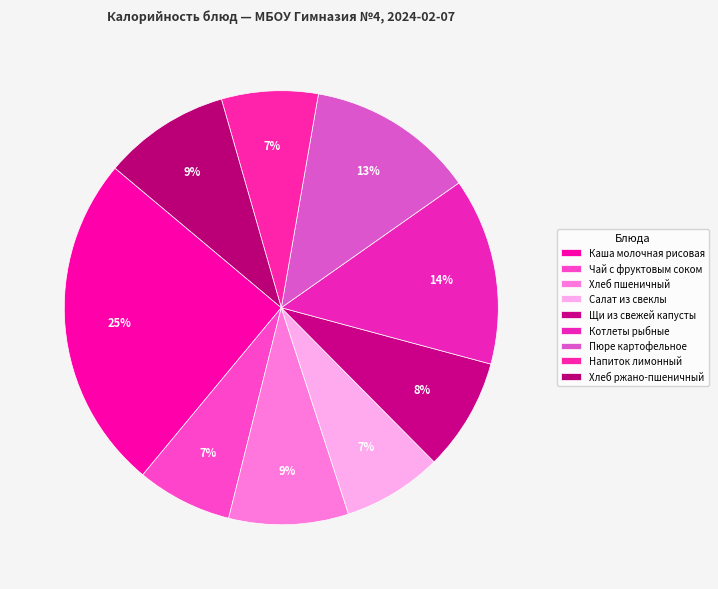

Is it true that Каша молочная рисовая is 25% of the pie?

True